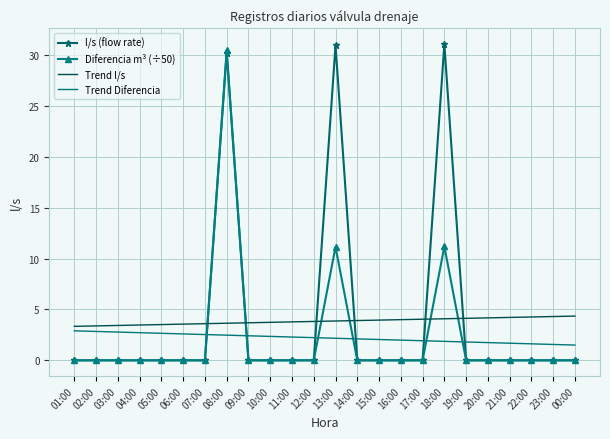

The value of Trend l/s at 02:00 is 1.5. True or false?

False